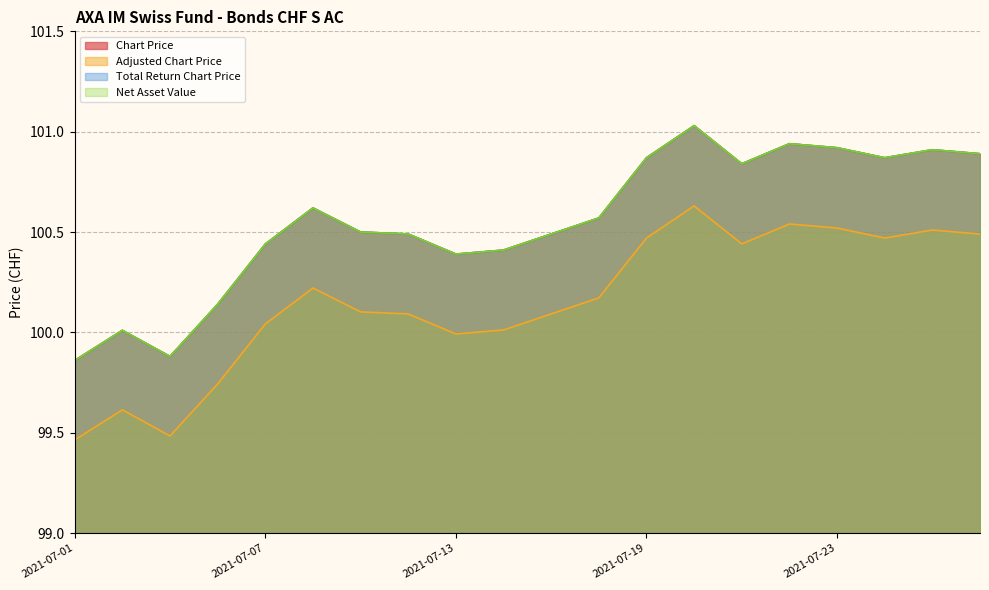

Reading right to left, transcribe all the data shown in this chart.

Chart Price: 2021-07-28=100.9	2021-07-27=100.9	2021-07-26=100.9	2021-07-23=100.9	2021-07-22=100.9	2021-07-21=100.8	2021-07-20=101.0	2021-07-19=100.9	2021-07-16=100.6	2021-07-15=100.5	2021-07-14=100.4	2021-07-13=100.4	2021-07-12=100.5	2021-07-09=100.5	2021-07-08=100.6	2021-07-07=100.4	2021-07-06=100.1	2021-07-05=99.9	2021-07-02=100.0	2021-07-01=99.9
Adjusted Chart Price: 2021-07-28=100.5	2021-07-27=100.5	2021-07-26=100.5	2021-07-23=100.5	2021-07-22=100.5	2021-07-21=100.4	2021-07-20=100.6	2021-07-19=100.5	2021-07-16=100.2	2021-07-15=100.1	2021-07-14=100.0	2021-07-13=100.0	2021-07-12=100.1	2021-07-09=100.1	2021-07-08=100.2	2021-07-07=100.0	2021-07-06=99.7	2021-07-05=99.5	2021-07-02=99.6	2021-07-01=99.5
Total Return Chart Price: 2021-07-28=100.9	2021-07-27=100.9	2021-07-26=100.9	2021-07-23=100.9	2021-07-22=100.9	2021-07-21=100.8	2021-07-20=101.0	2021-07-19=100.9	2021-07-16=100.6	2021-07-15=100.5	2021-07-14=100.4	2021-07-13=100.4	2021-07-12=100.5	2021-07-09=100.5	2021-07-08=100.6	2021-07-07=100.4	2021-07-06=100.1	2021-07-05=99.9	2021-07-02=100.0	2021-07-01=99.9
Net Asset Value: 2021-07-28=100.9	2021-07-27=100.9	2021-07-26=100.9	2021-07-23=100.9	2021-07-22=100.9	2021-07-21=100.8	2021-07-20=101.0	2021-07-19=100.9	2021-07-16=100.6	2021-07-15=100.5	2021-07-14=100.4	2021-07-13=100.4	2021-07-12=100.5	2021-07-09=100.5	2021-07-08=100.6	2021-07-07=100.4	2021-07-06=100.1	2021-07-05=99.9	2021-07-02=100.0	2021-07-01=99.9